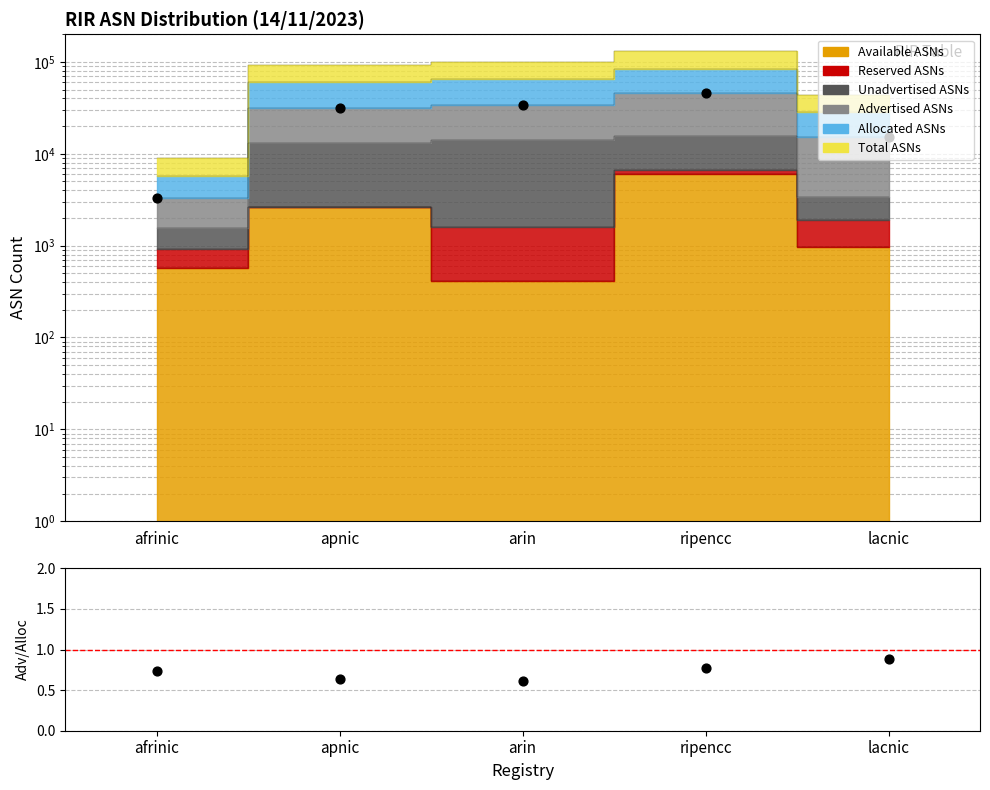

At which category is the sum across all series the highest?

ripencc